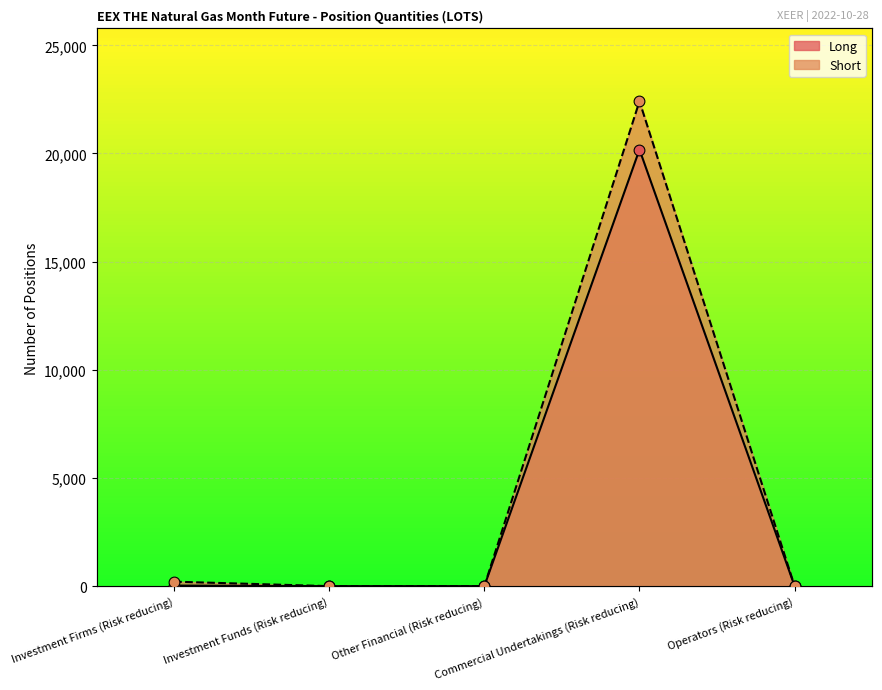

Is the value of Short at Operators (Risk reducing) greater than the value of Long at Commercial Undertakings (Risk reducing)?

No